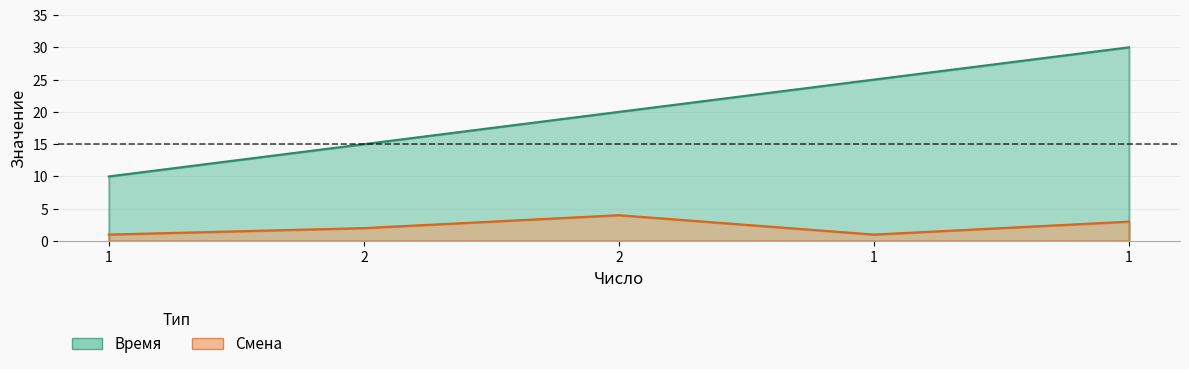

How many values in the Время series exceed 20?

2